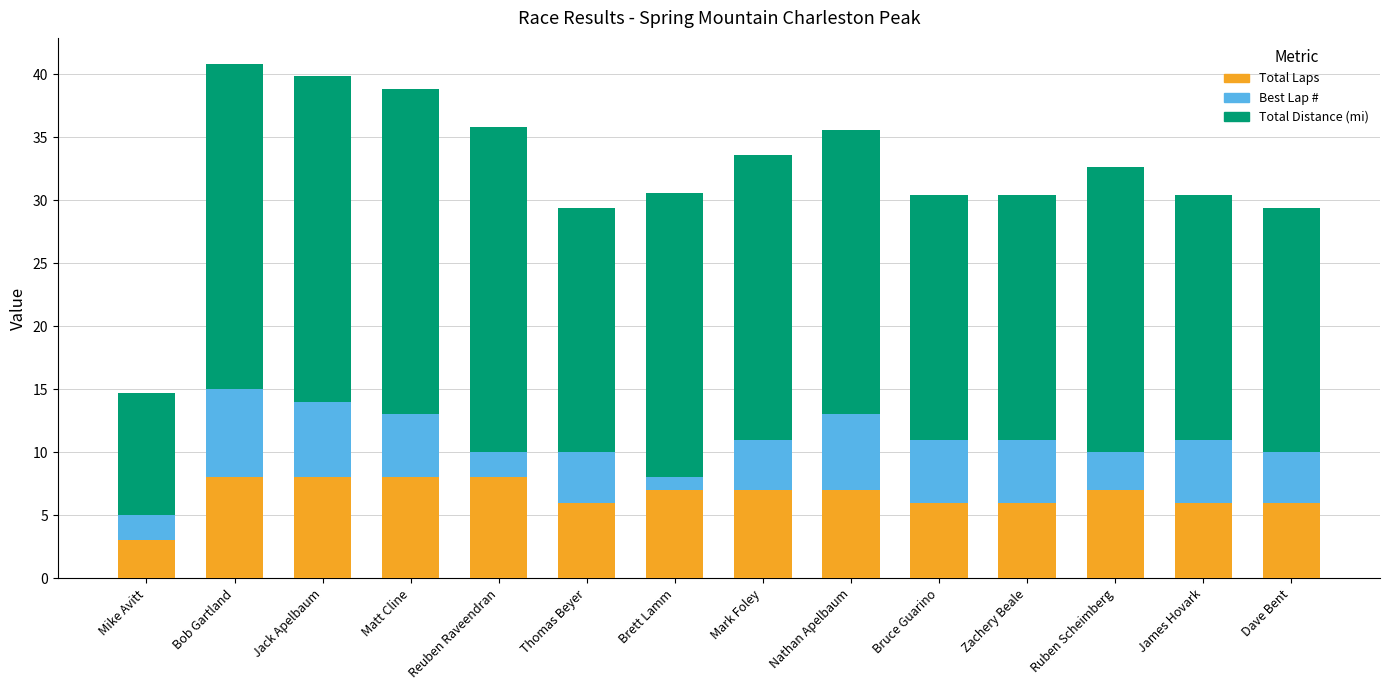

What is the approximate value of Total Laps at Bob Gartland?

8.0